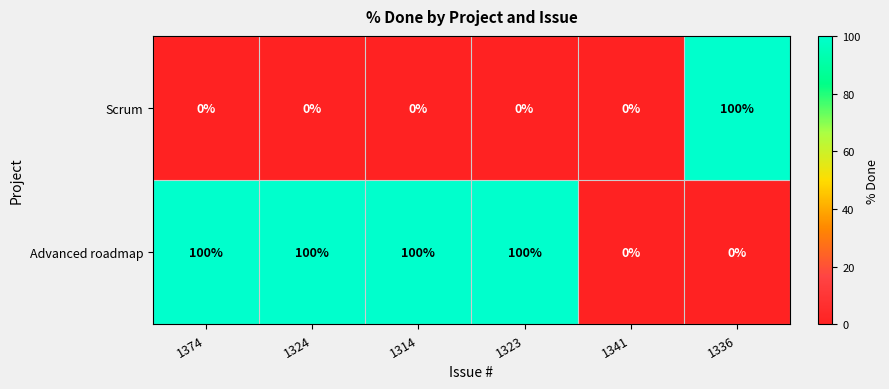

At how many categories does at least one series exceed 36?

5